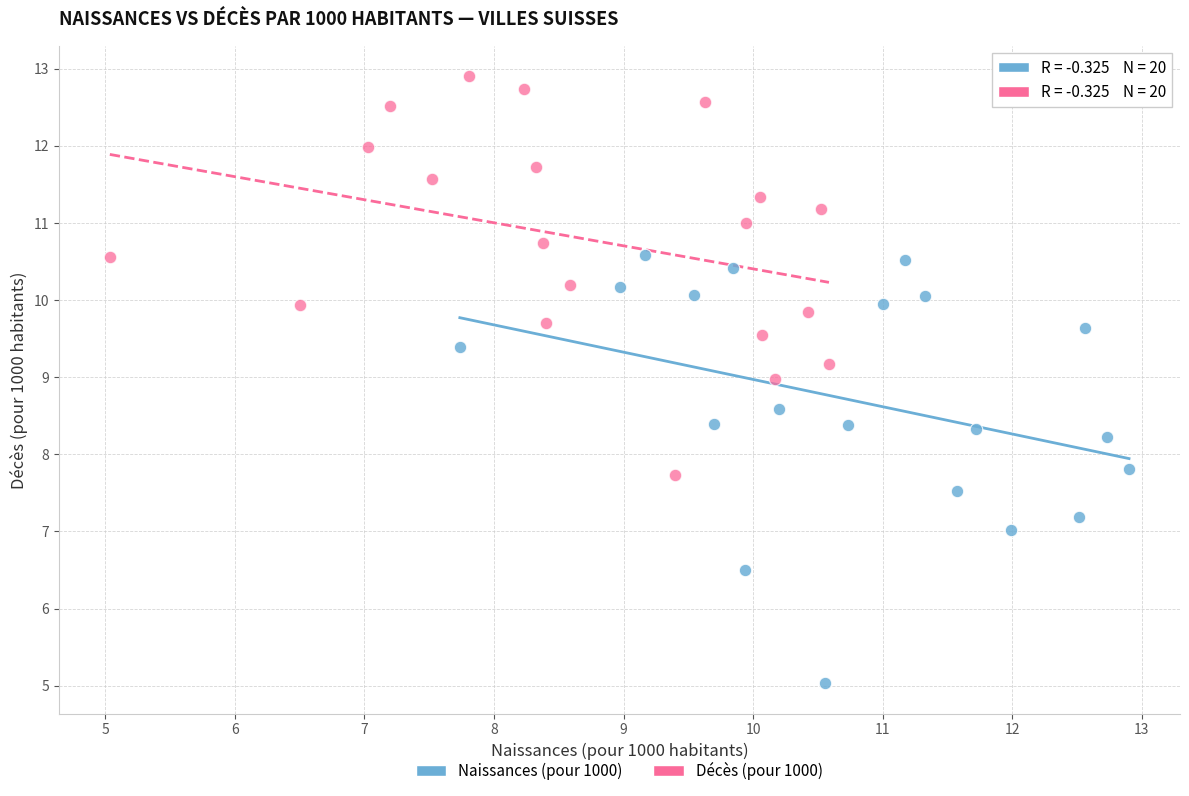

Which series reaches the minimum Y coordinate?

Naissances (pour 1000)